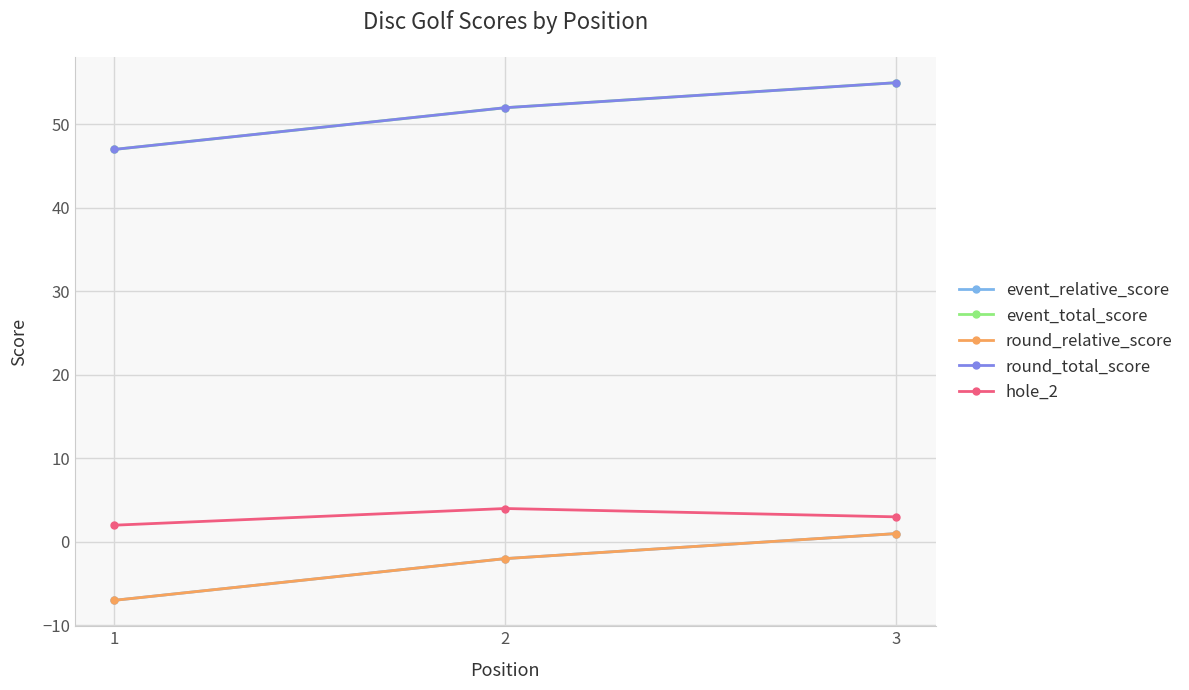

Is this an area chart (filled region under the line)?

No